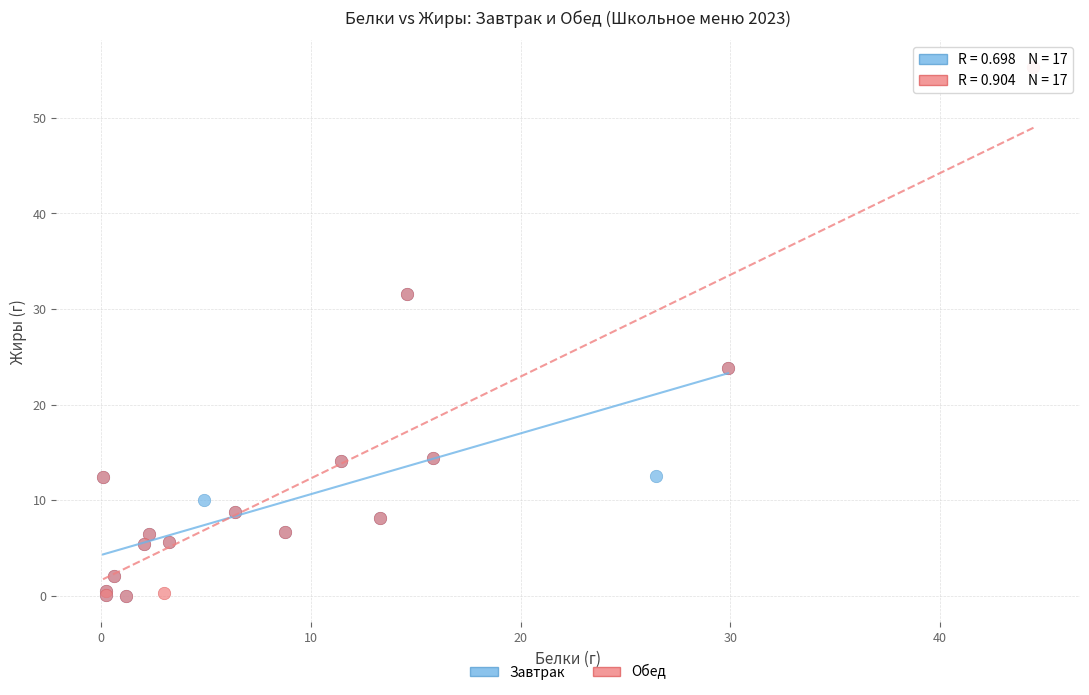

Which series has the widest spread of Y values?

Обед